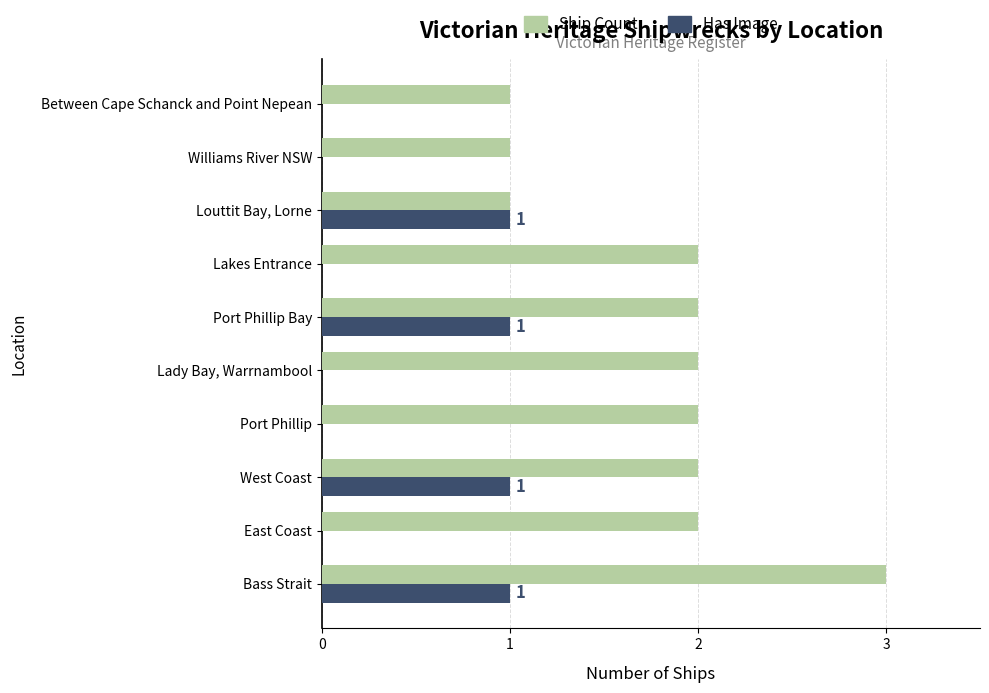

What is the sum of the Ship Count values at Williams River NSW and Port Phillip Bay?

3